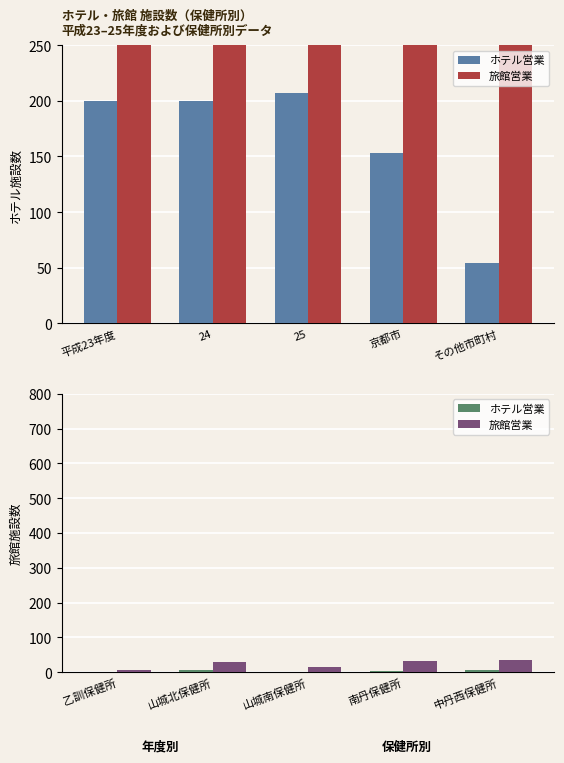

Does the chart contain any negative values?

No